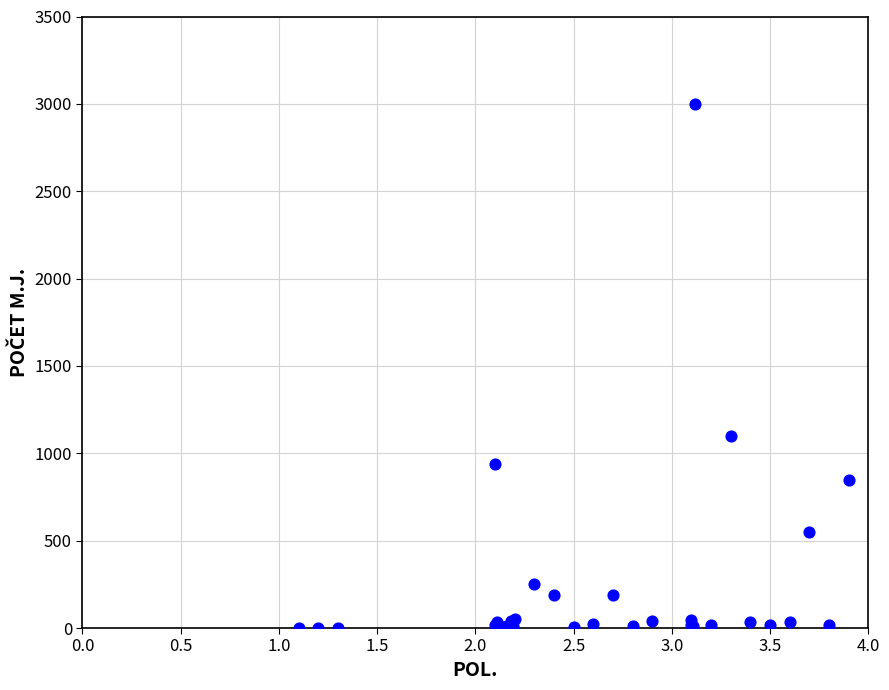

What Y value in the scatter plot is closest to 1500?

1100